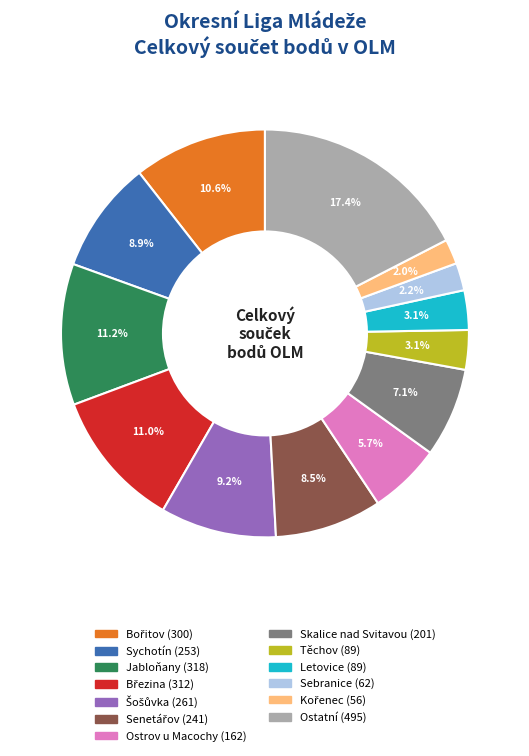

How many segments does this pie chart have?

13